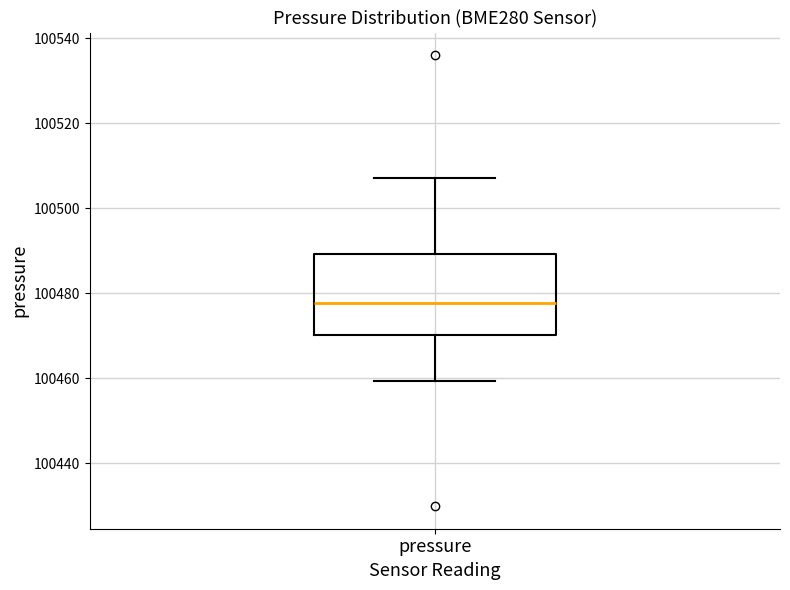

Read this box plot against the y-axis: the position of the median line, the range covered by the box, and the ends of both whiskers. The values are not printed on the chart, so give them approximately, as read against the axis.

median 100478, box 100470 to 100490, whiskers 100460 to 100508